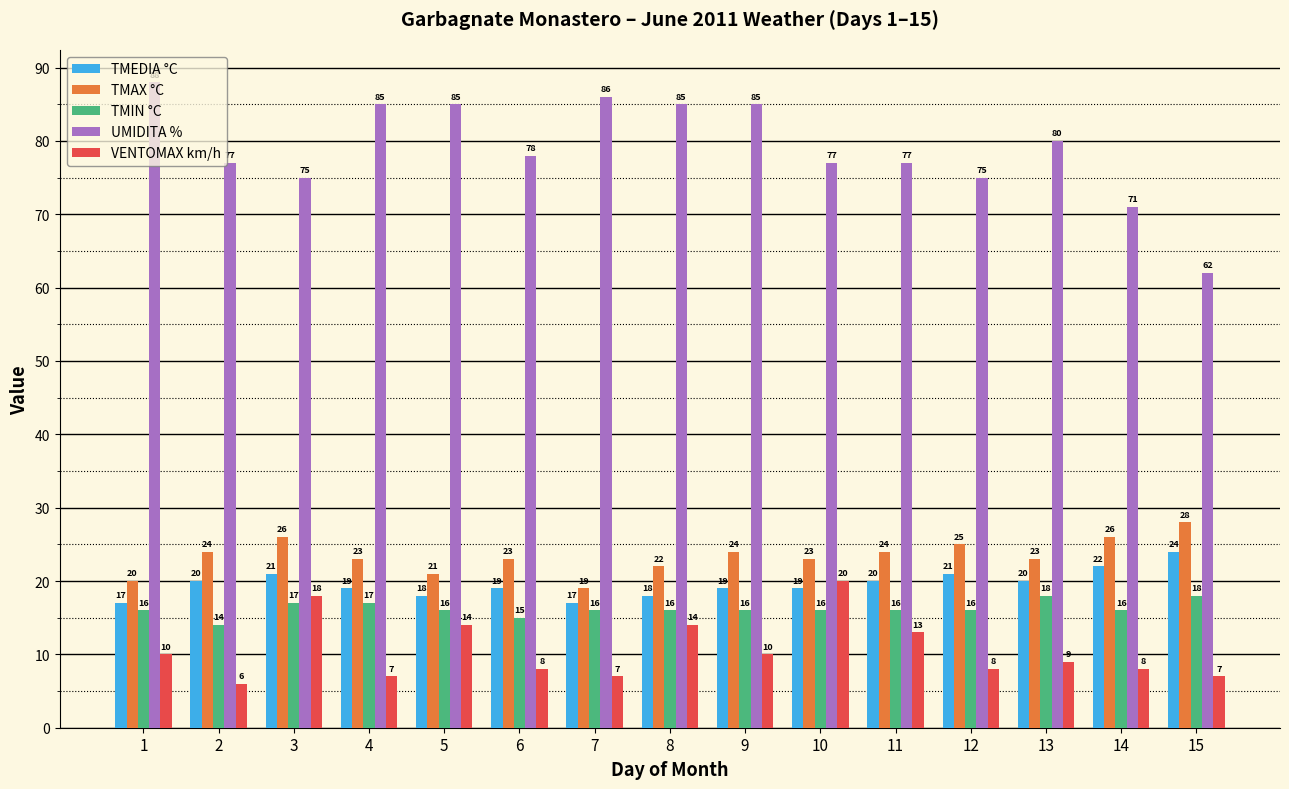

What is the approximate value of TMEDIA °C at 13?

20